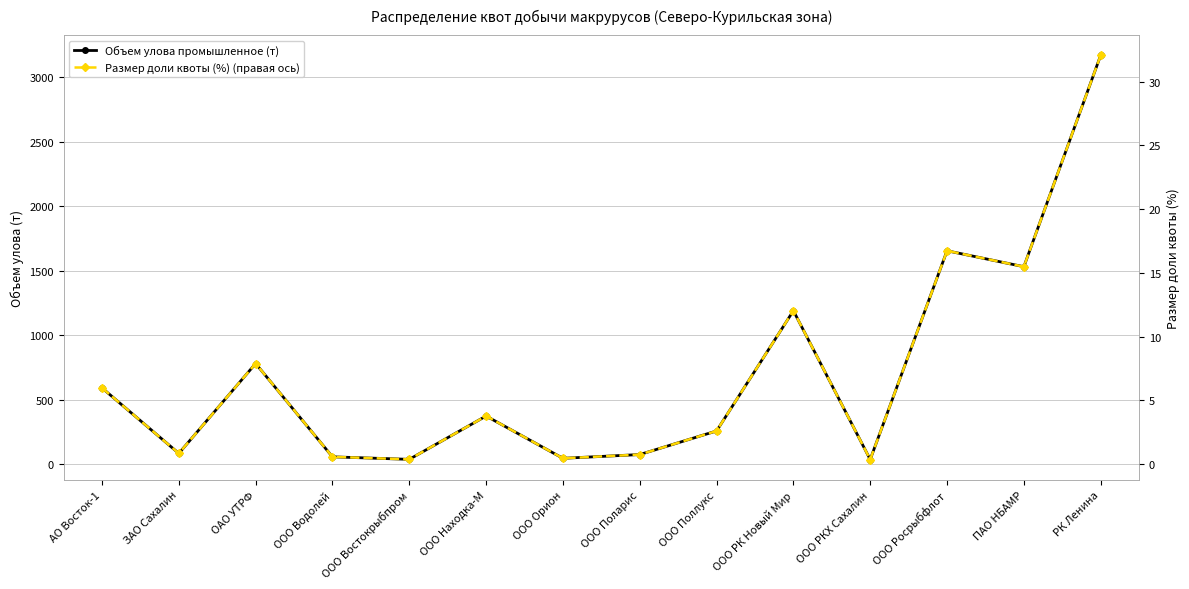

Count the number of data series in this chart.

2